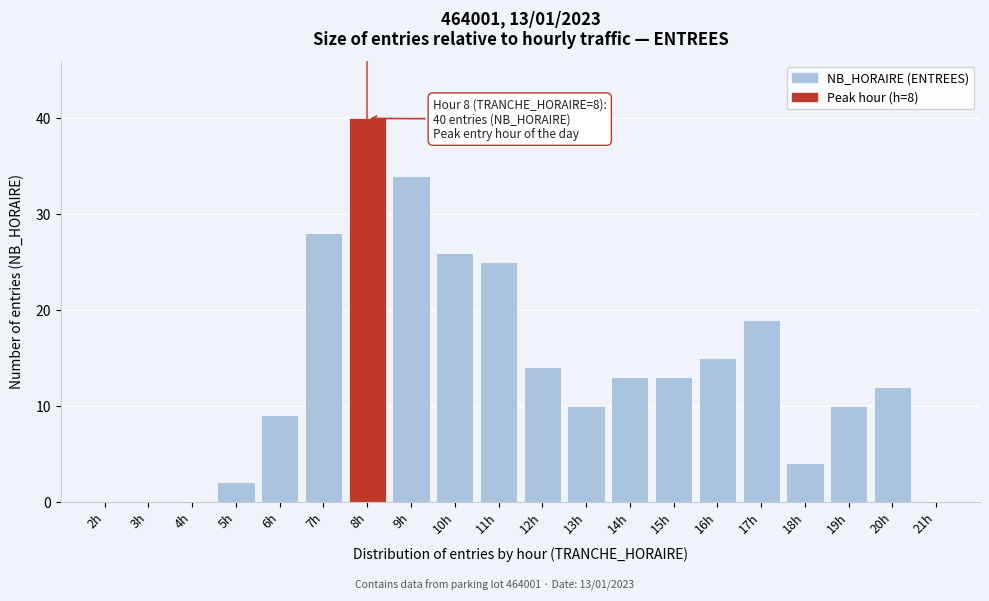

Reading left to right, what are all the values shown in this chart?

2h=0	3h=0	4h=0	5h=2	6h=9	7h=28	8h=40	9h=34	10h=26	11h=25	12h=14	13h=10	14h=13	15h=13	16h=15	17h=19	18h=4	19h=10	20h=12	21h=0